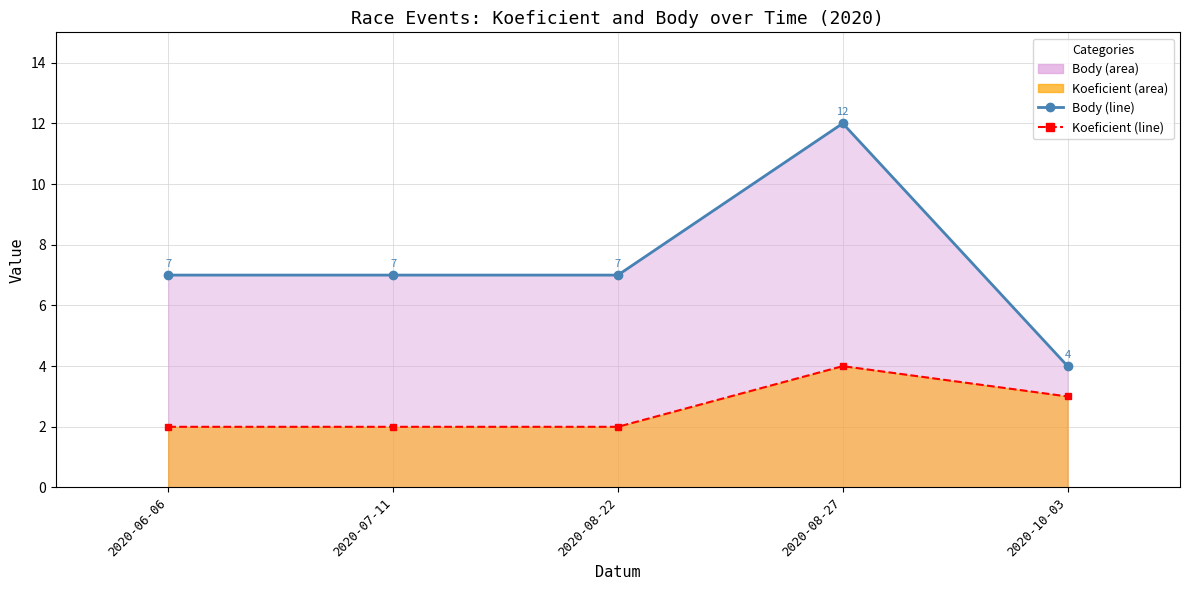

At which category does Koeficient (line) reach its first local peak?

2020-08-27